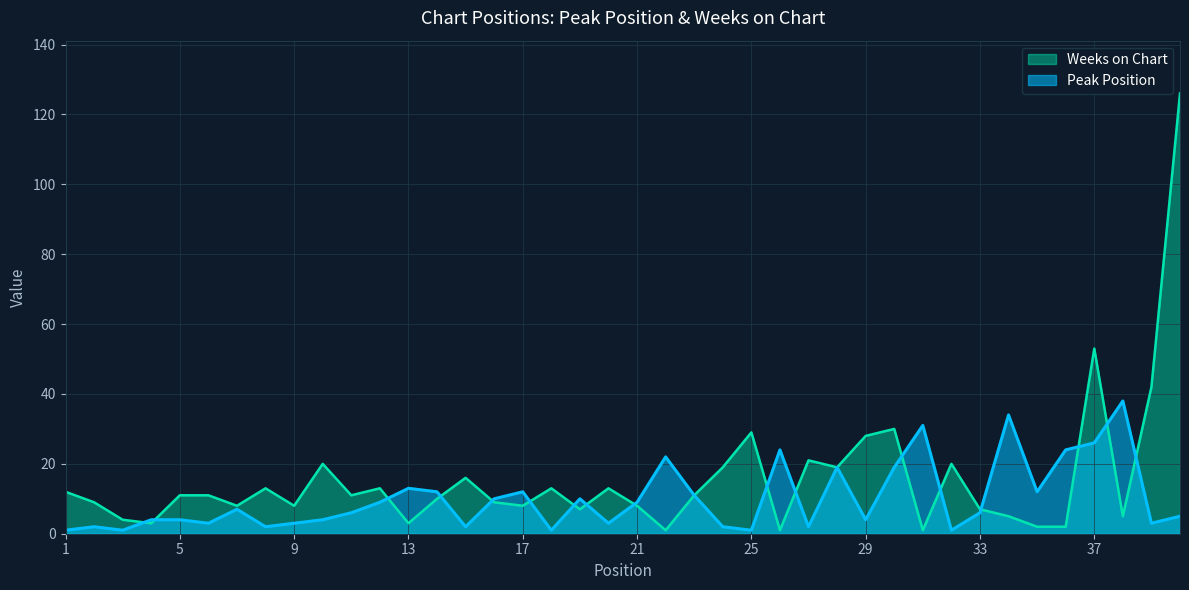

How many values in the Peak Position series exceed 6?

19